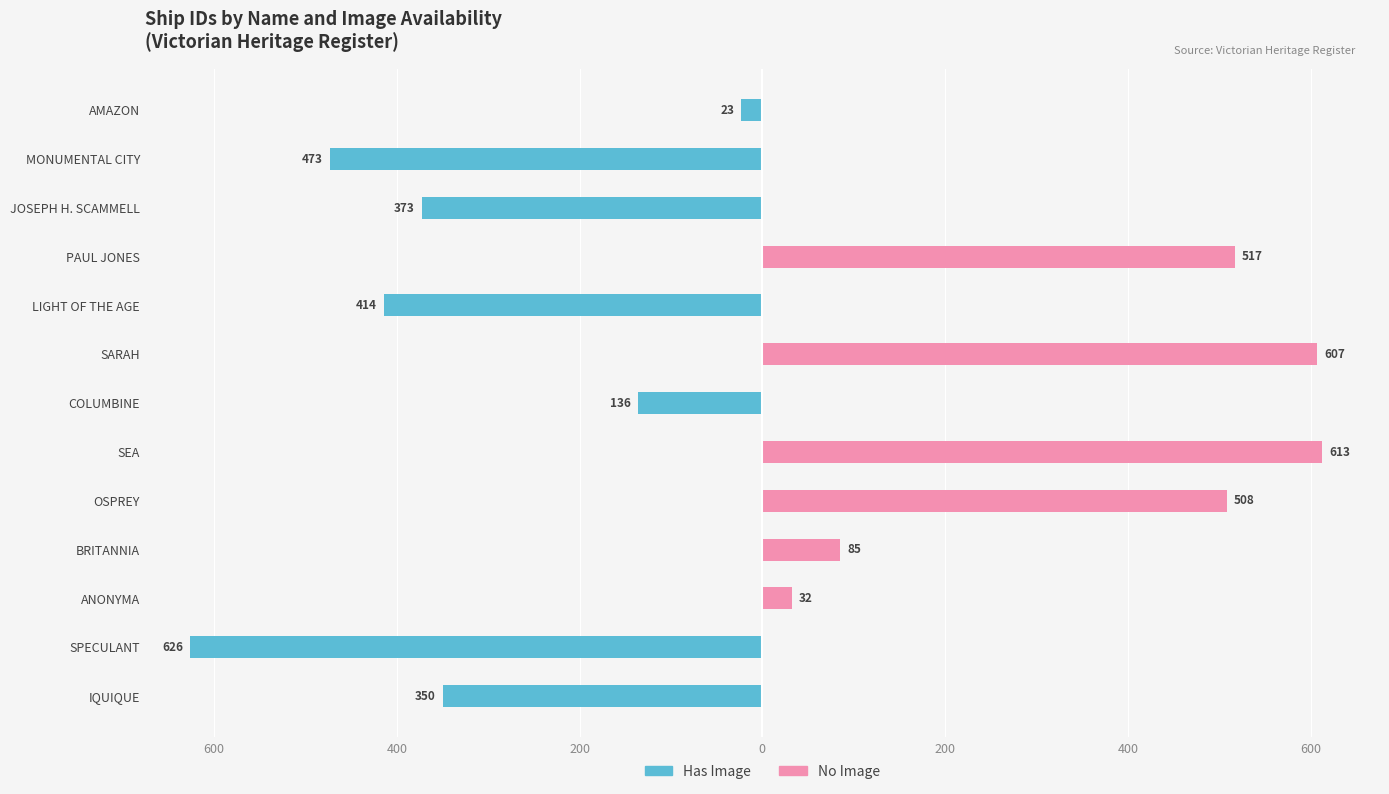

What is the difference between the maximum and minimum values in the No Image series?

613